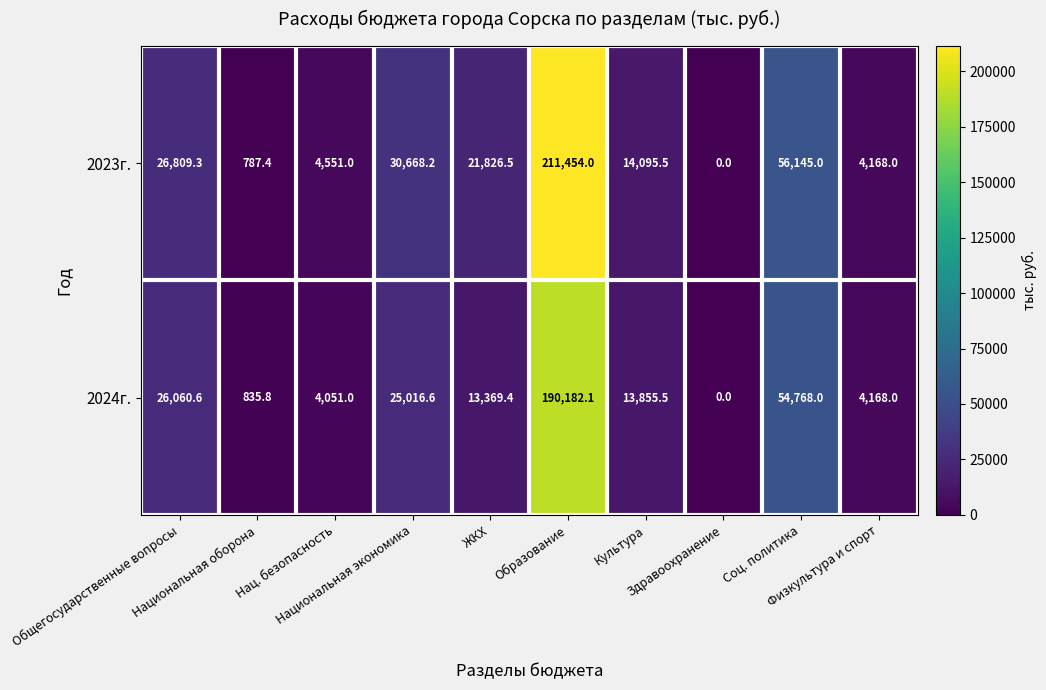

Which series changed the most between ЖКХ and Образование?

2023г.